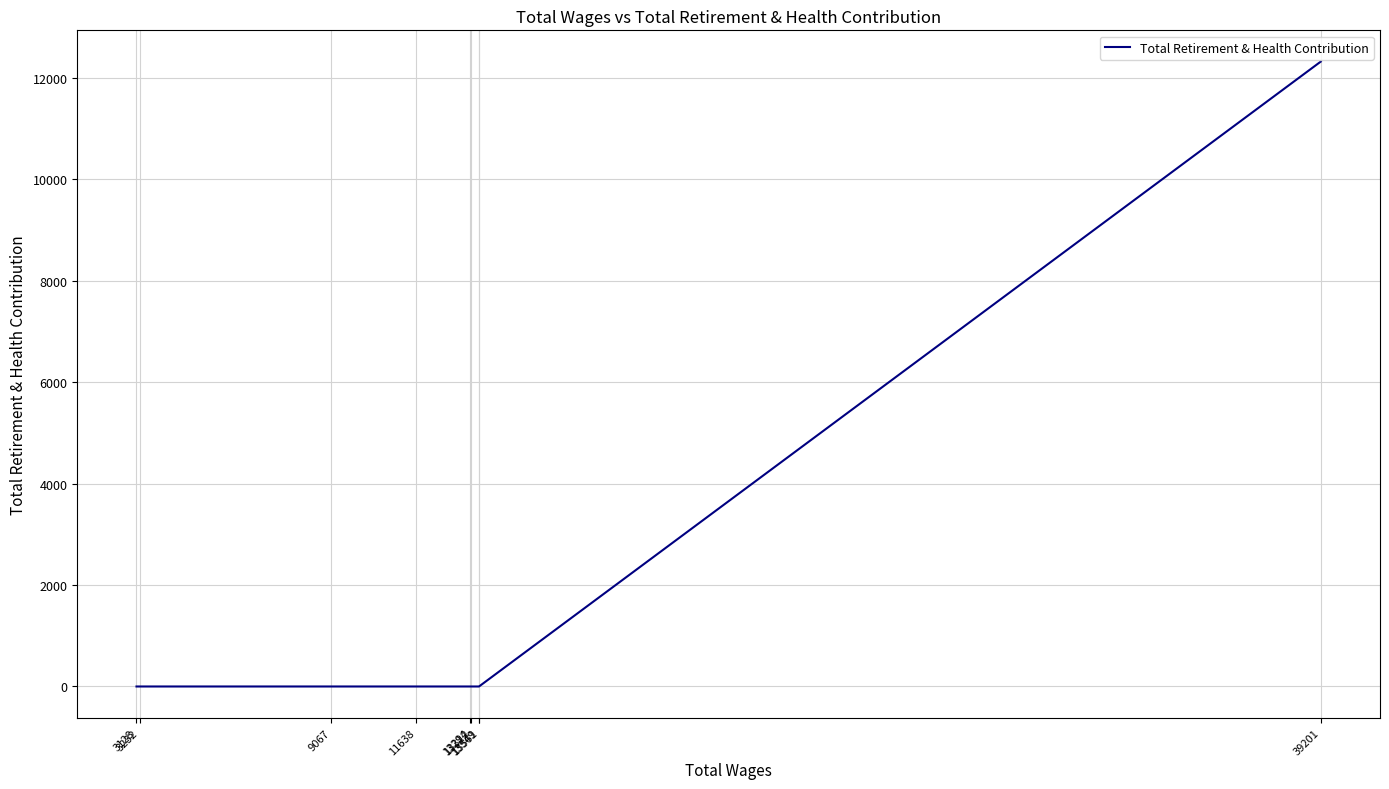

How many lines are shown in the chart?

1